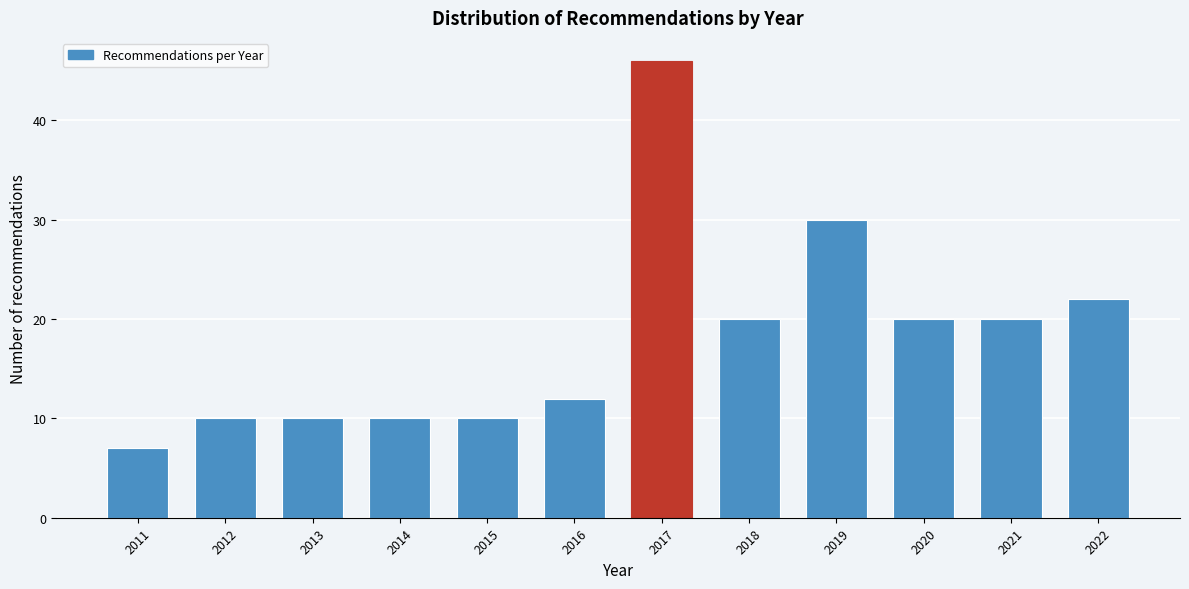

Reading left to right, what are all the values shown in this chart?

2011=7	2012=10	2013=10	2014=10	2015=10	2016=12	2017=46	2018=20	2019=30	2020=20	2021=20	2022=22